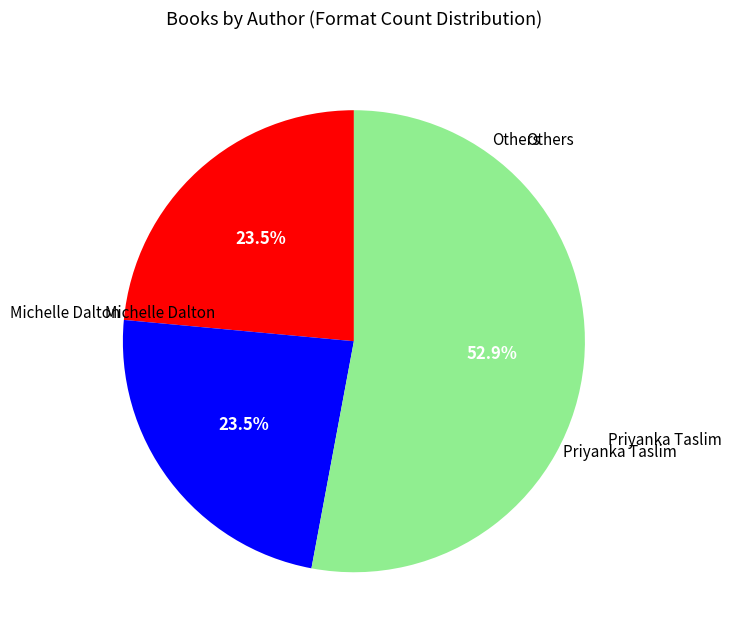

Does any single category account for the majority?

Yes